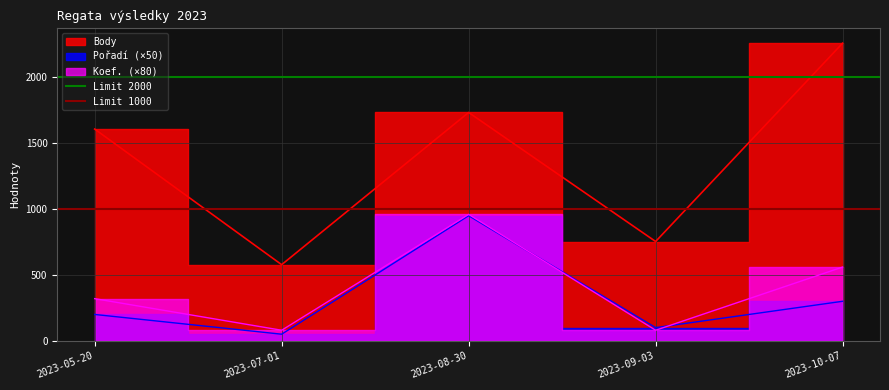

Where is Limit 1000 nearest to the value 1000?

2023-05-20